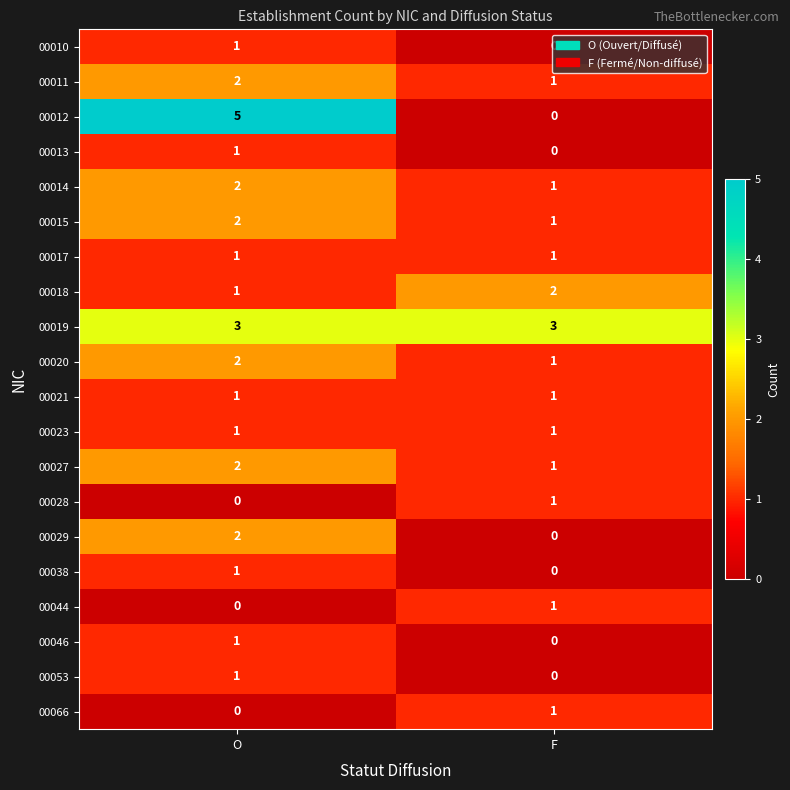

Where is 00038 nearest to the value 0?

F